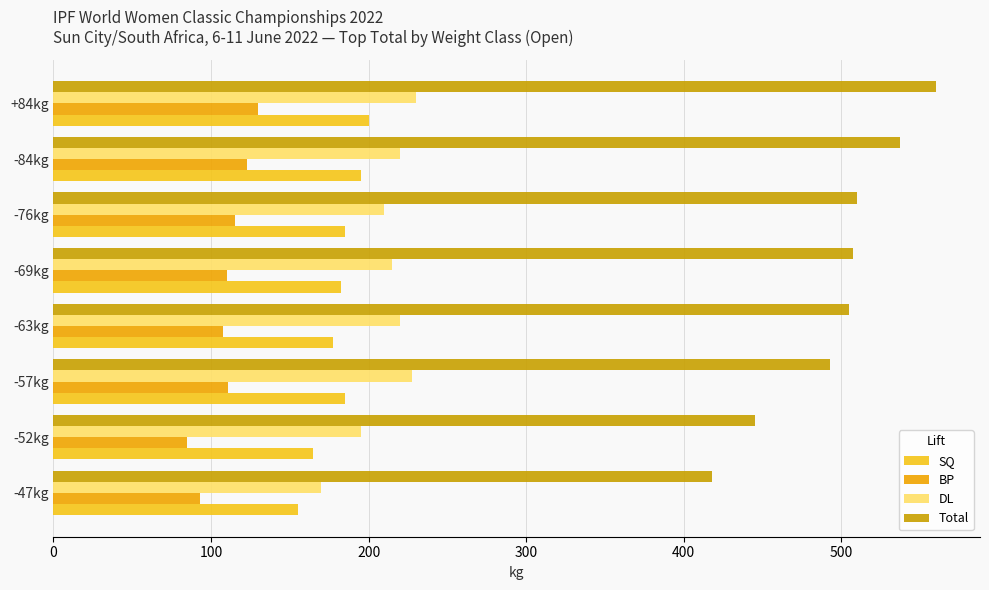

Is it true that SQ equals 59.5 at -76kg?

False